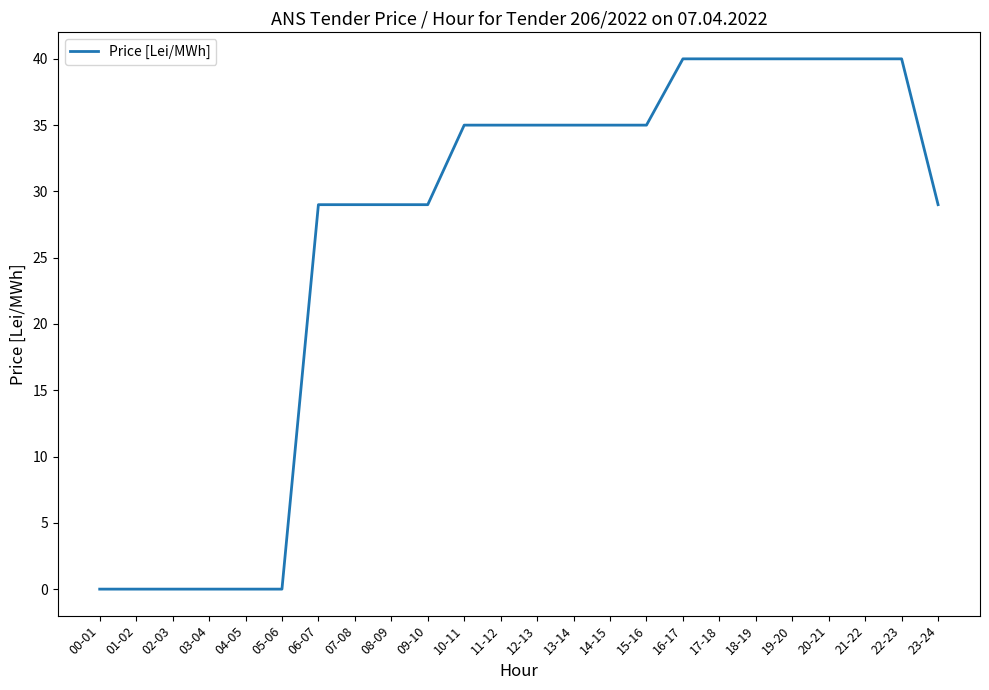

Does the chart display data point markers on the line(s)?

No